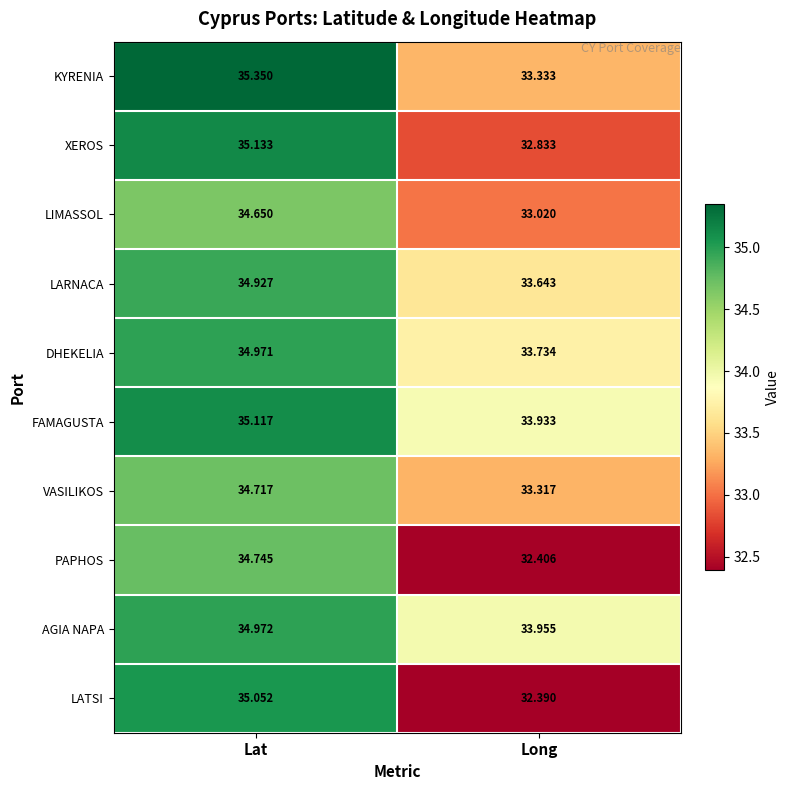

At which label does LIMASSOL reach its minimum?

Long